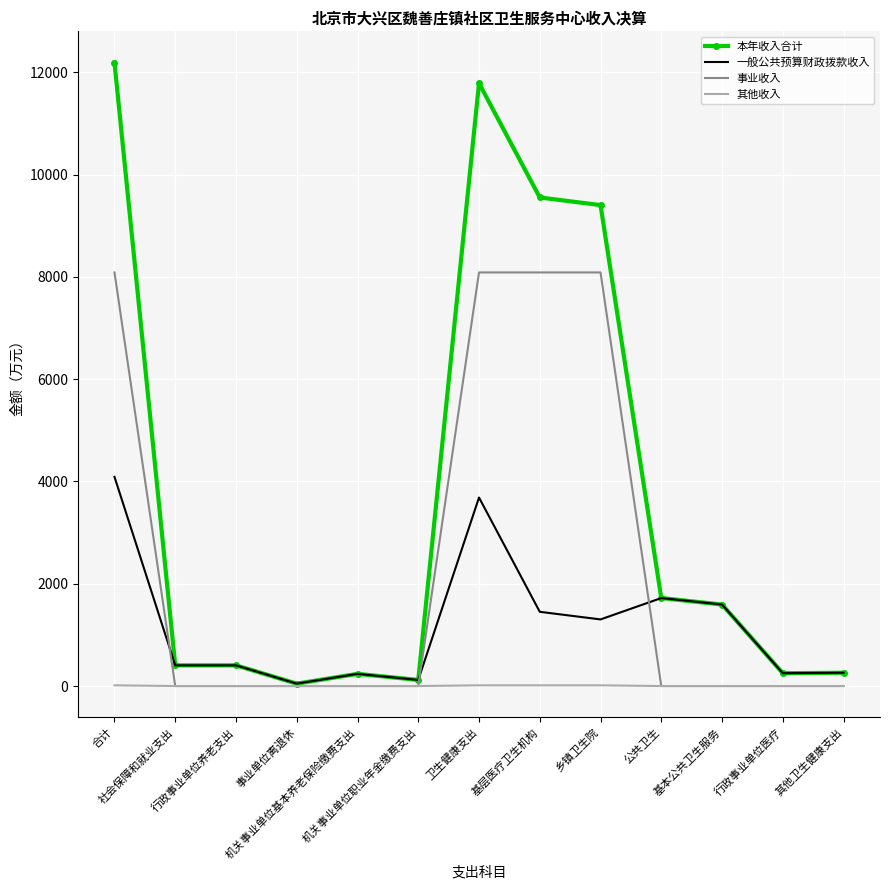

What is the highest value of the 事业收入 series?

8088.7